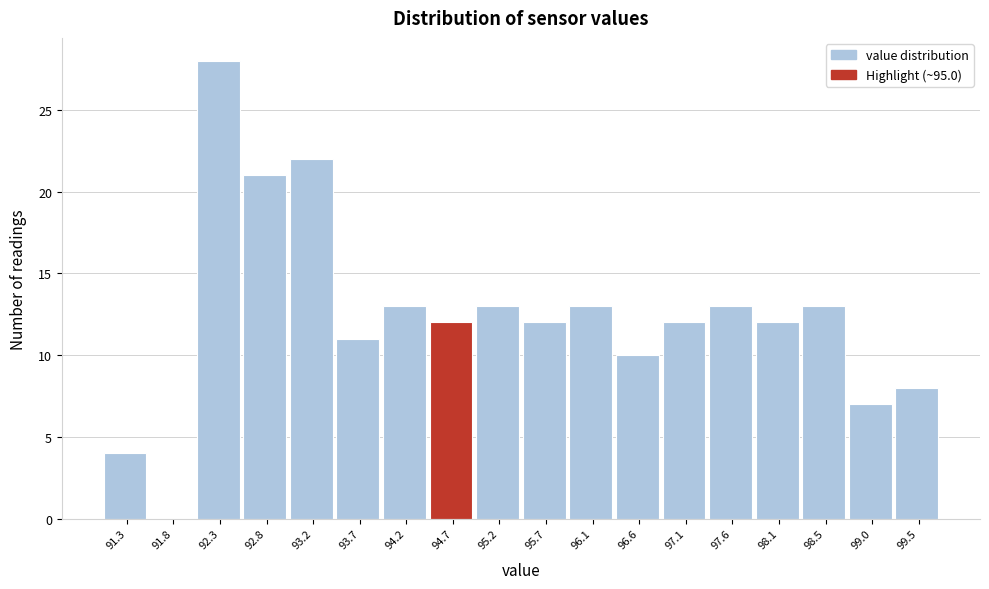

Reading left to right, extract all data points from this chart.

91.3=4	91.8=0	92.3=28	92.8=21	93.2=22	93.7=11	94.2=13	94.7=12	95.2=13	95.7=12	96.1=13	96.6=10	97.1=12	97.6=13	98.1=12	98.5=13	99.0=7	99.5=8